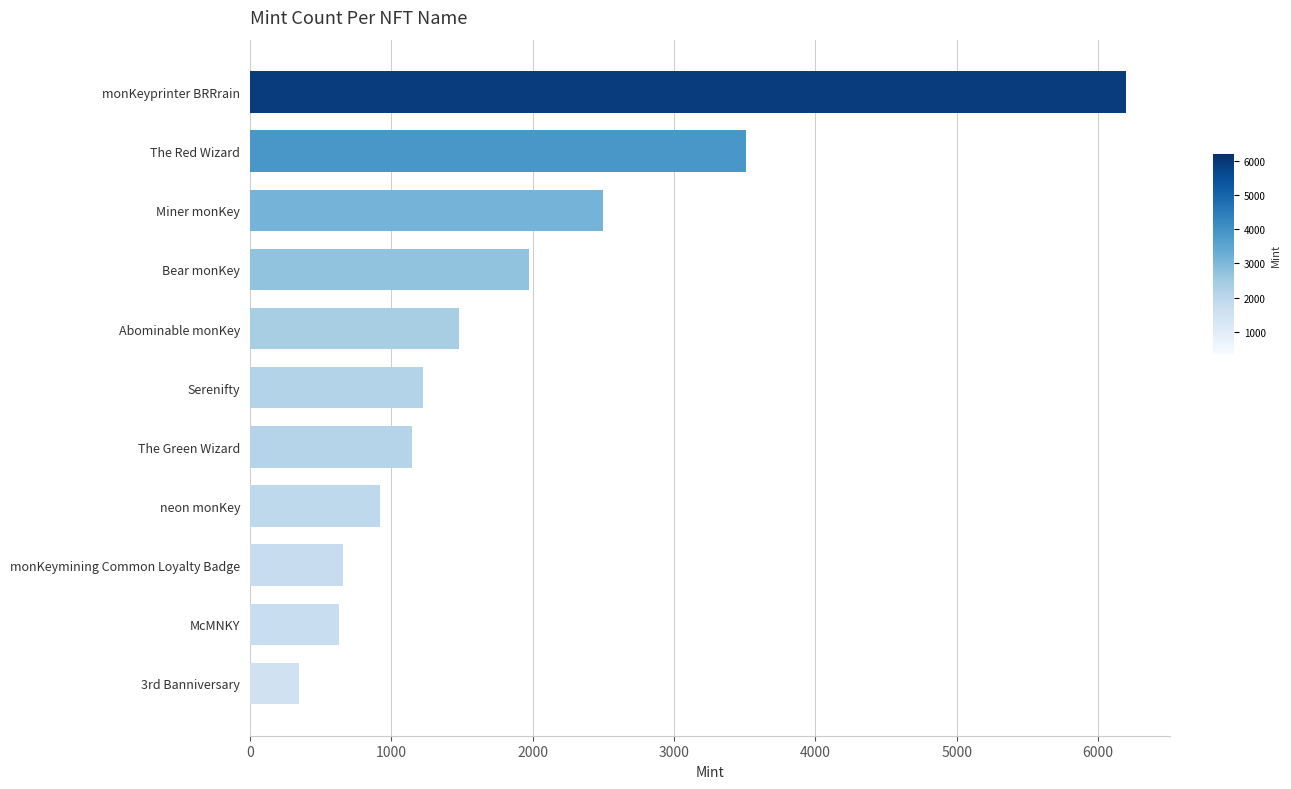

Count the number of data series in this chart.

1